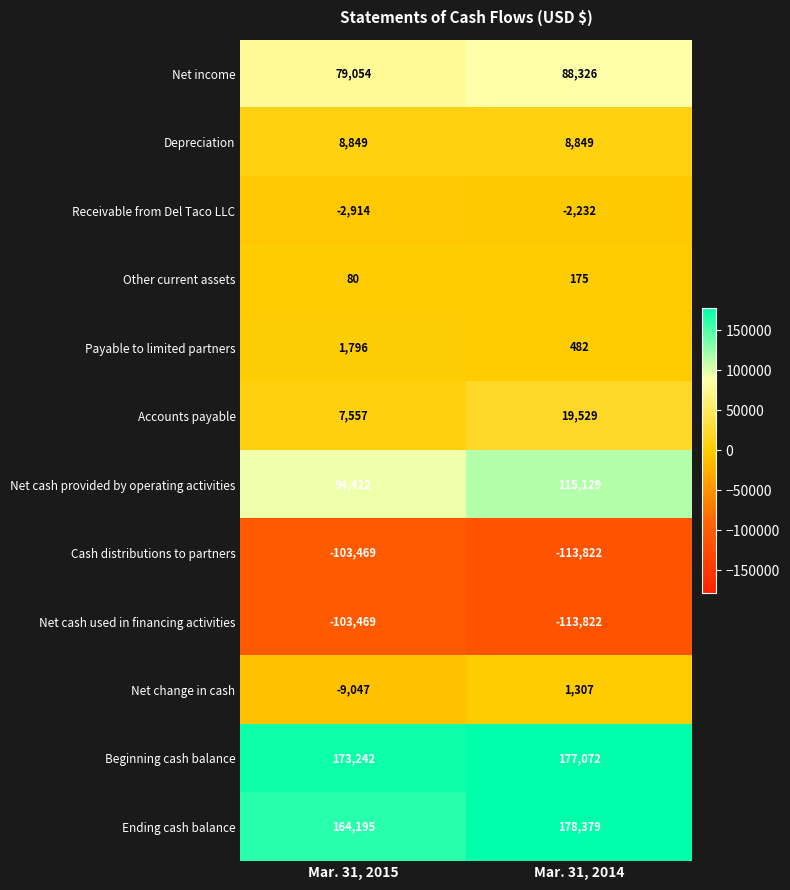

At which category is the sum across all series the highest?

Mar. 31, 2014